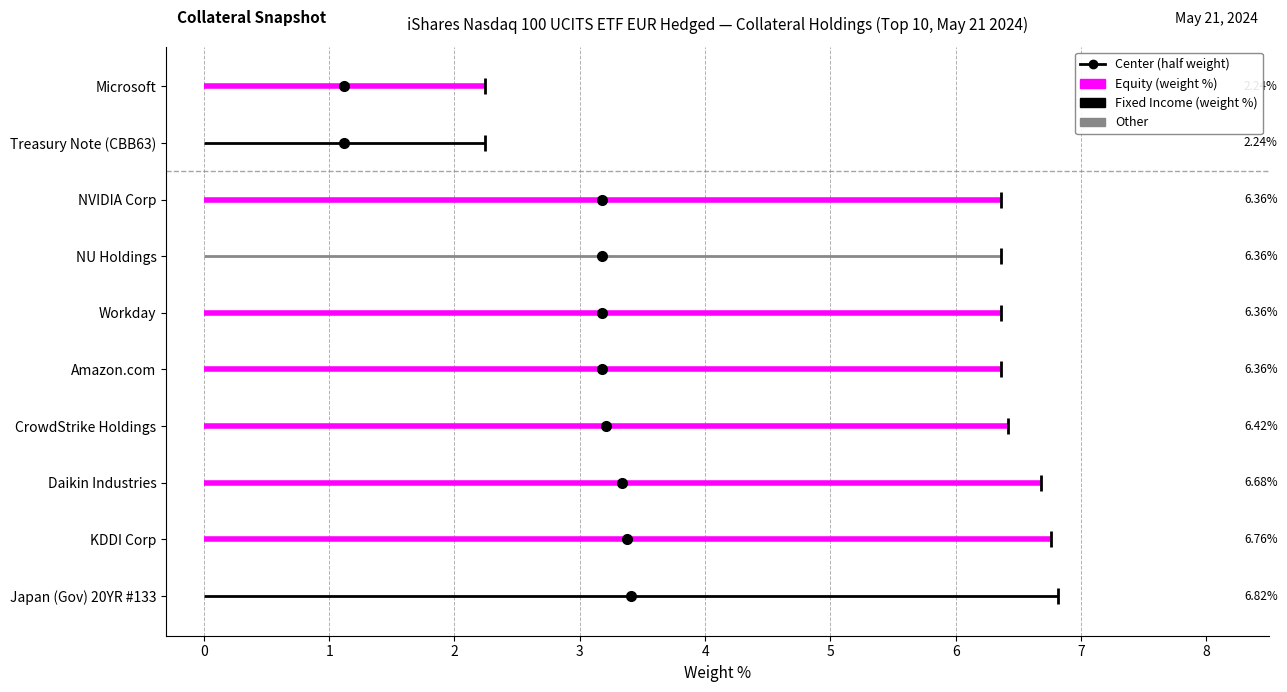

True or false: Equity has a value of 2 at 0.

False